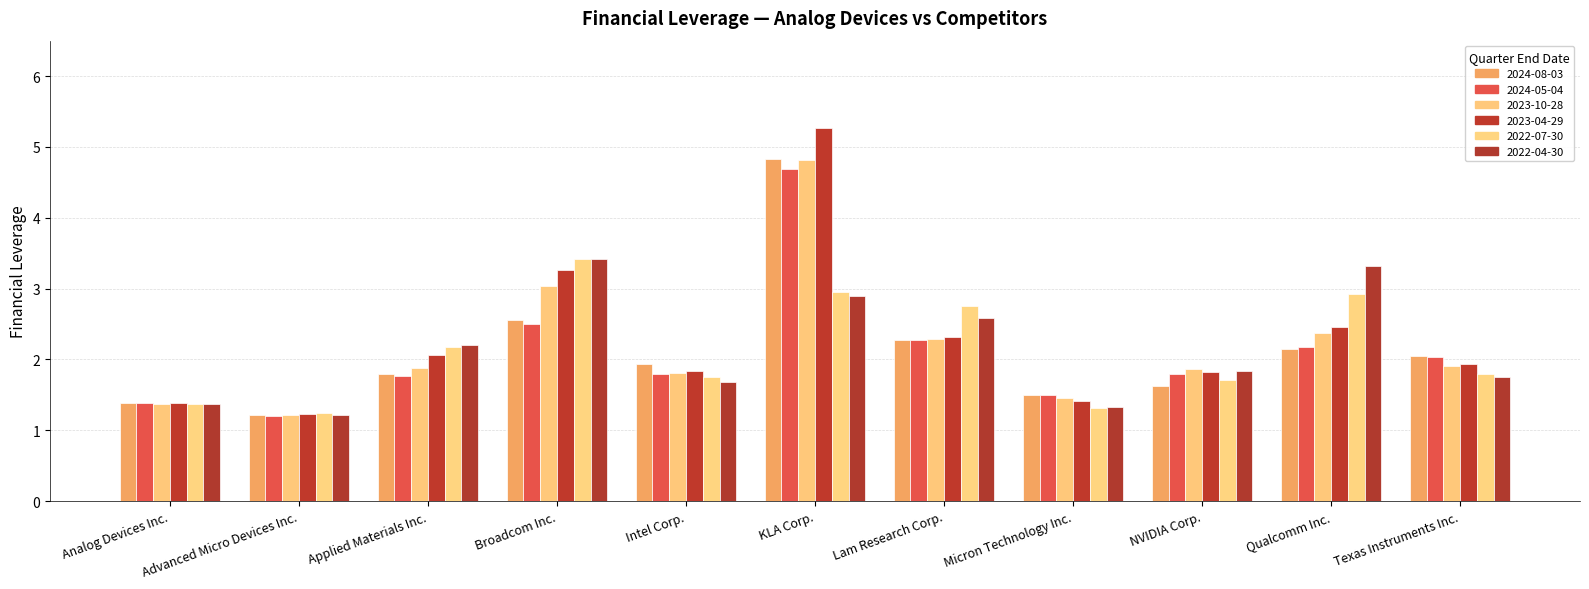

What is the label of the 1st bar from the left?

Analog Devices Inc.